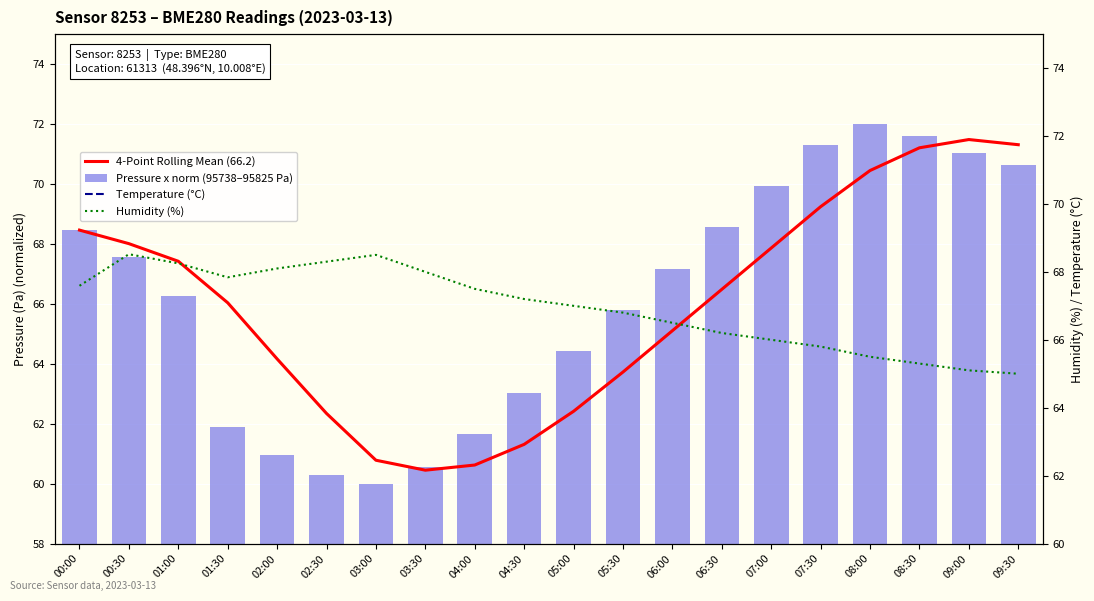

Reading right to left, extract all data points from this chart.

4-Point Rolling Mean (66.2): 71.3	71.5	71.2	70.4	69.2	67.9	66.5	65.1	63.7	62.4	61.3	60.6	60.4	60.8	62.3	64.2	66.0	67.4	68.0	68.5
Pressure x norm (95738–95825 Pa): 70.6	71.0	71.6	72.0	71.3	69.9	68.6	67.2	65.8	64.4	63.0	61.7	60.6	60.0	60.3	61.0	61.9	66.2	67.6	68.5
Temperature (°C): 8.6	8.6	8.7	8.7	8.7	8.6	8.5	8.4	8.4	8.4	8.4	8.5	8.6	8.6	8.6	8.5	8.5	8.4	8.2	8.5
Humidity (%): 65.0	65.1	65.3	65.5	65.8	66.0	66.2	66.5	66.8	67.0	67.2	67.5	68.0	68.5	68.3	68.1	67.8	68.2	68.5	67.6